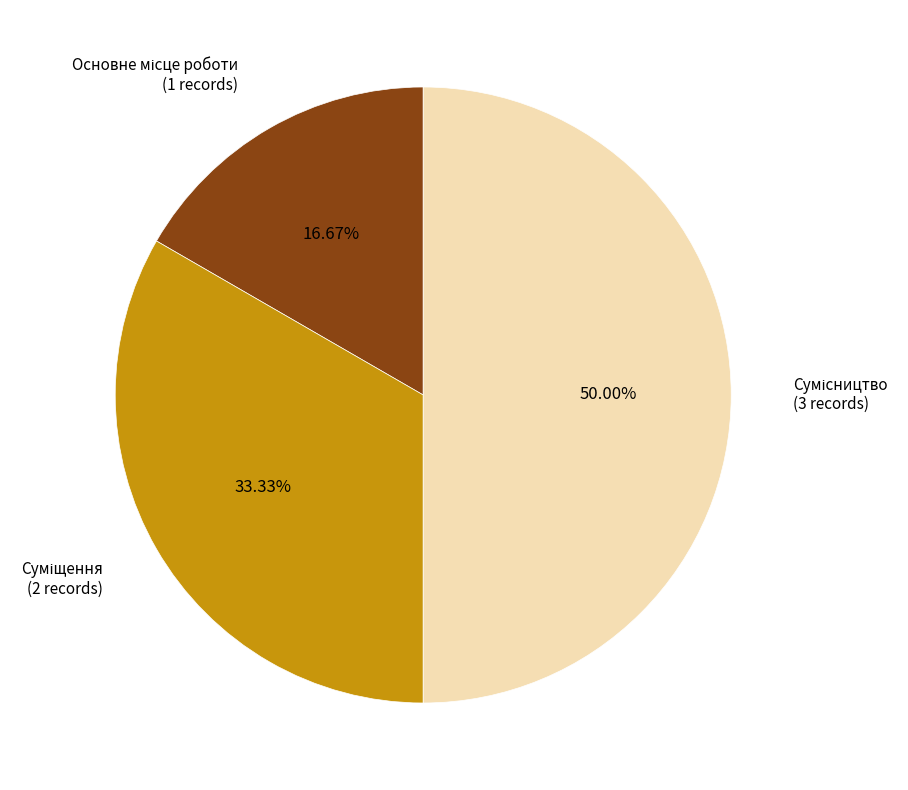

Is there any slice that represents more than half of the pie?

No